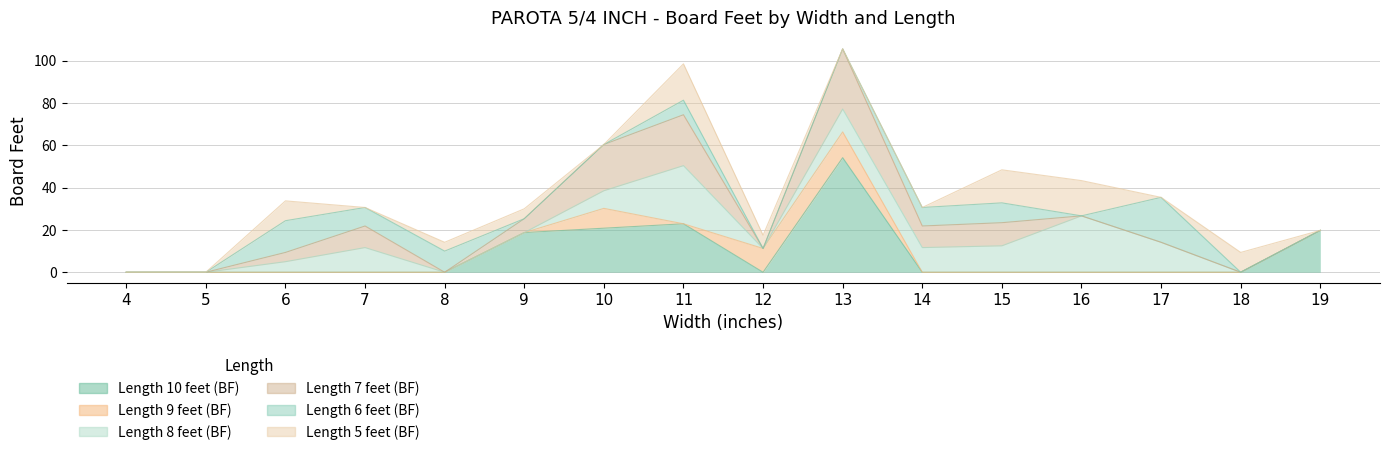

How many distinct data groups are displayed?

6